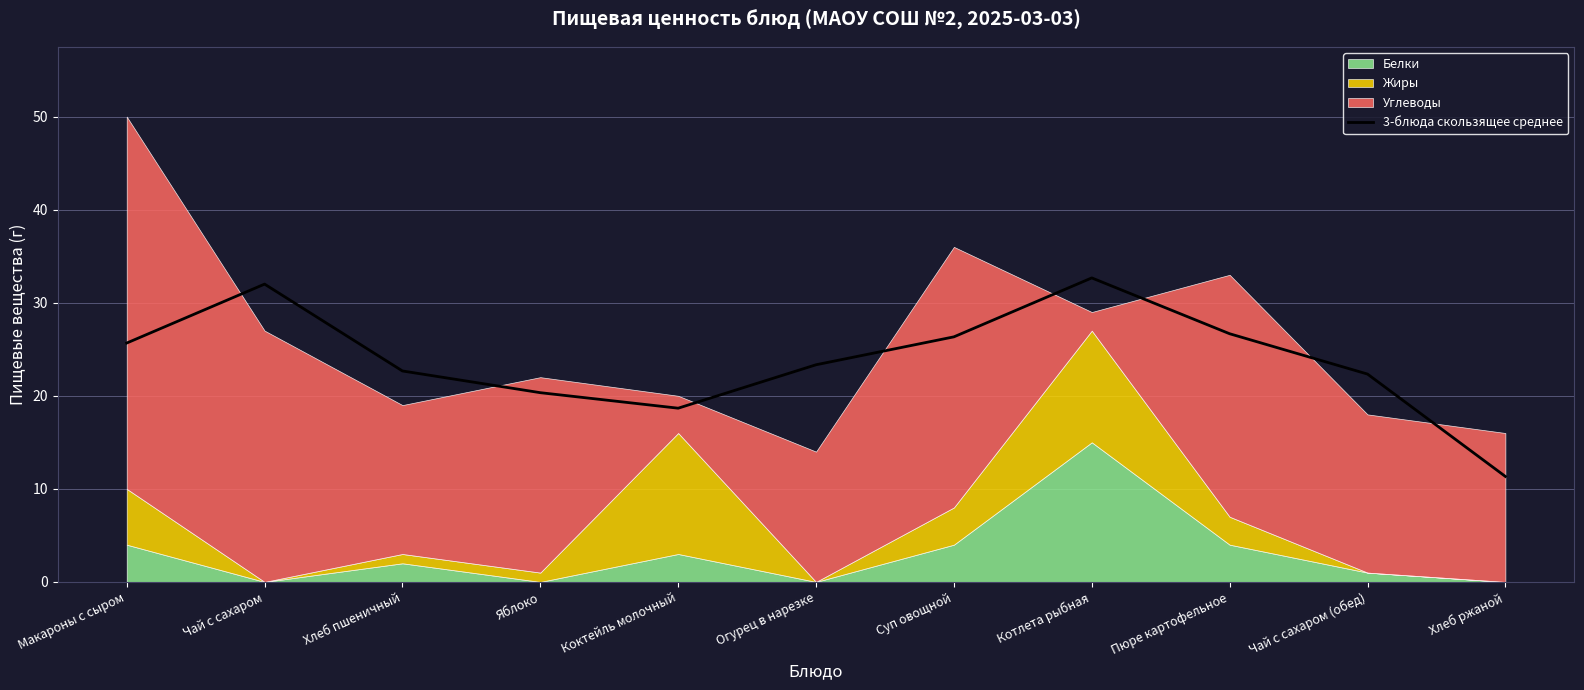

The value at Пюре картофельное is 43.1. True or false?

False